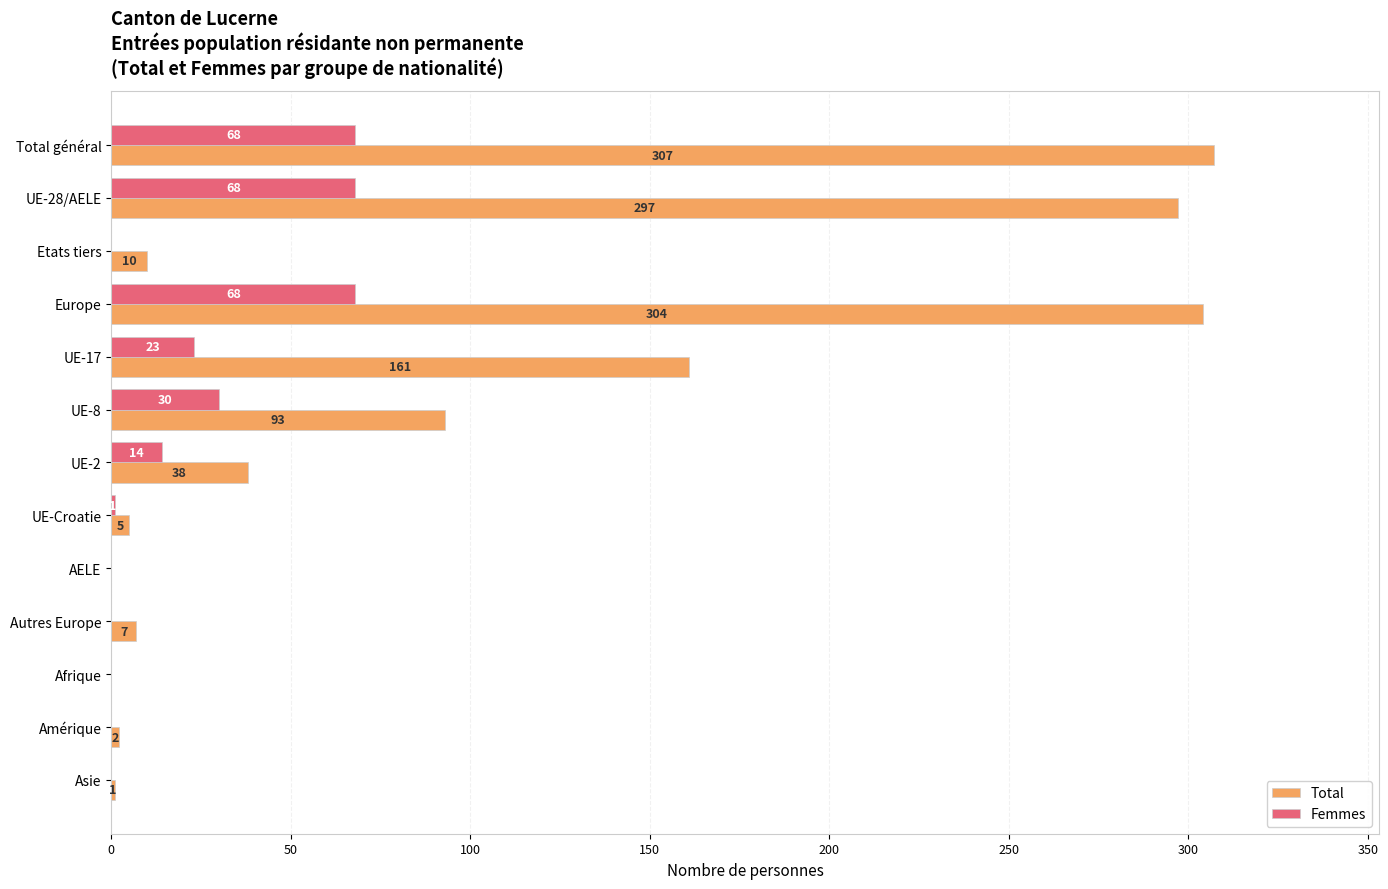

Which category has the highest value in the Total series?

Total général